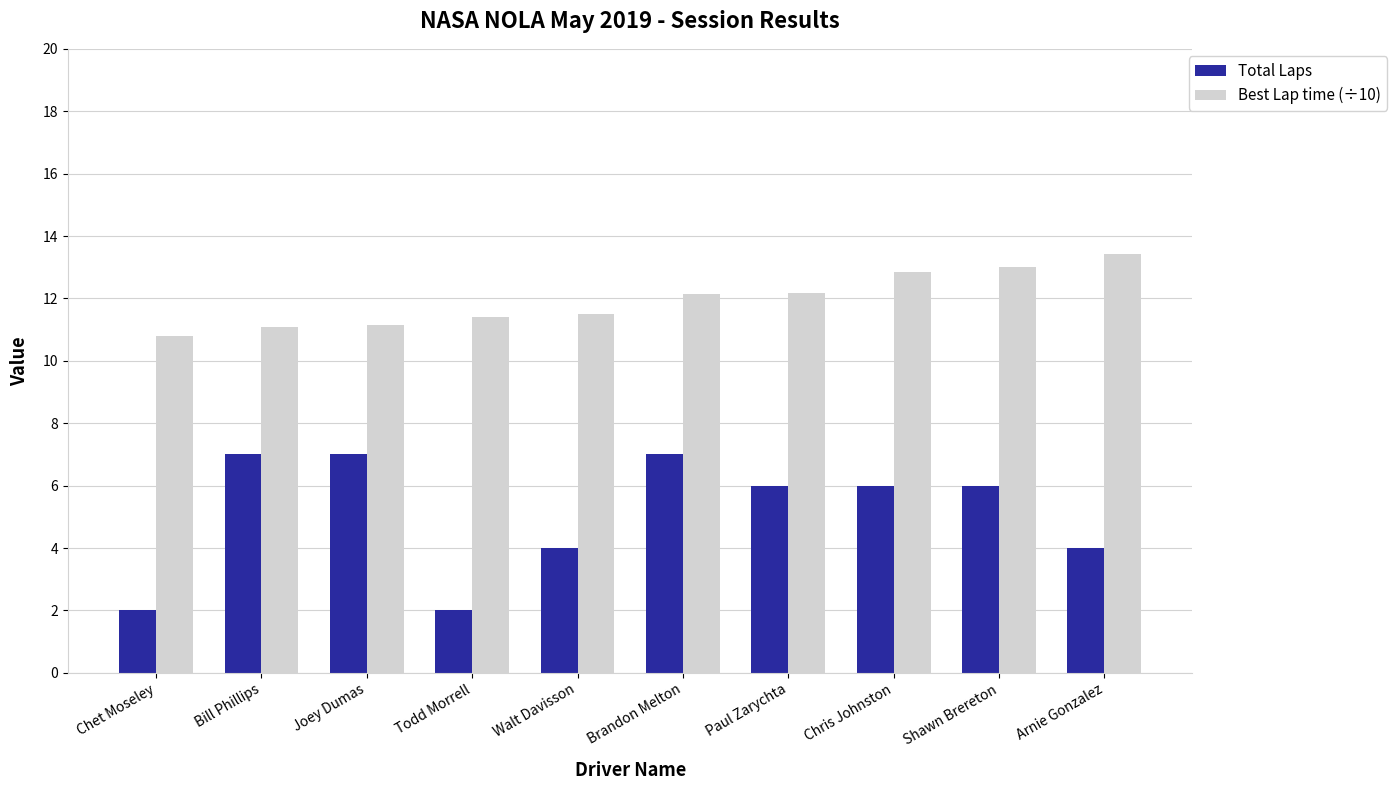

How many data points in Best Lap time (÷10) are above 12?

5